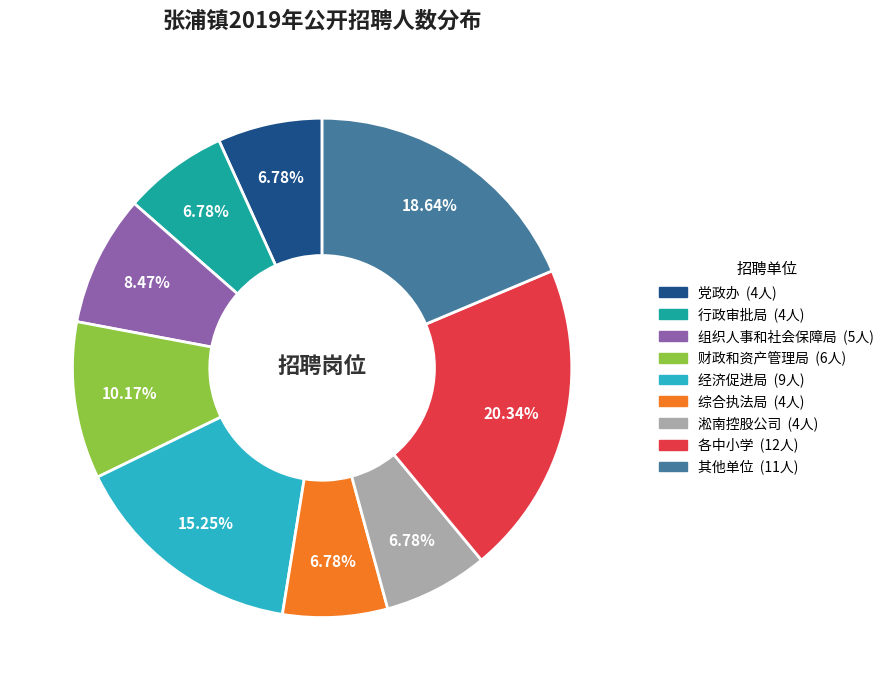

Does any single category account for the majority?

No